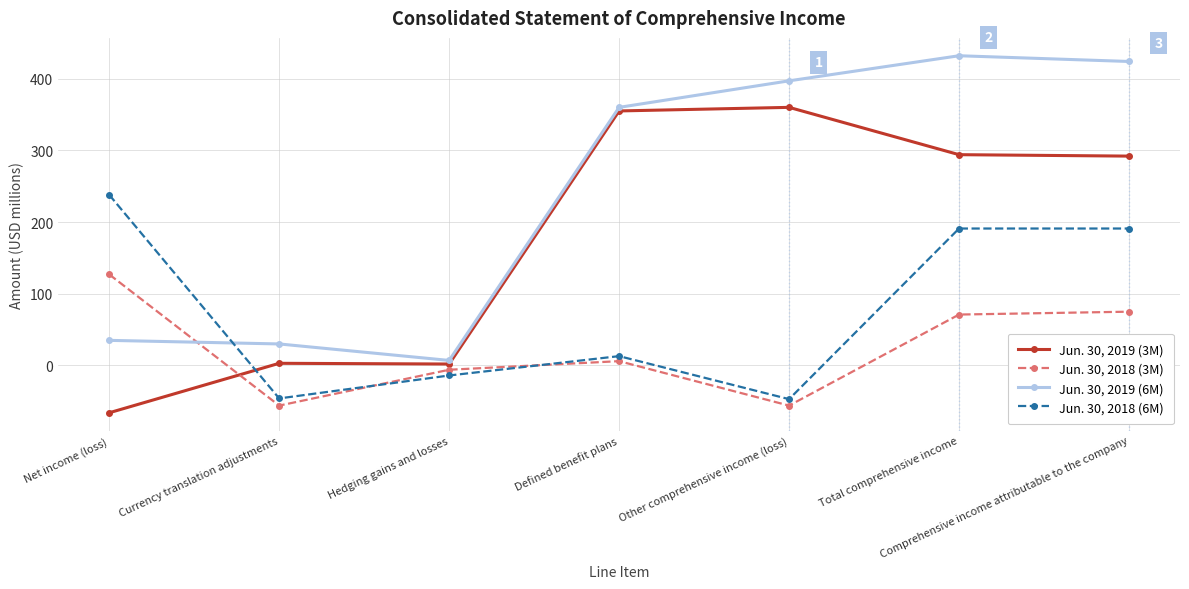

True or false: Jun. 30, 2019 (3M) has a value of 2 at Hedging gains and losses.

True